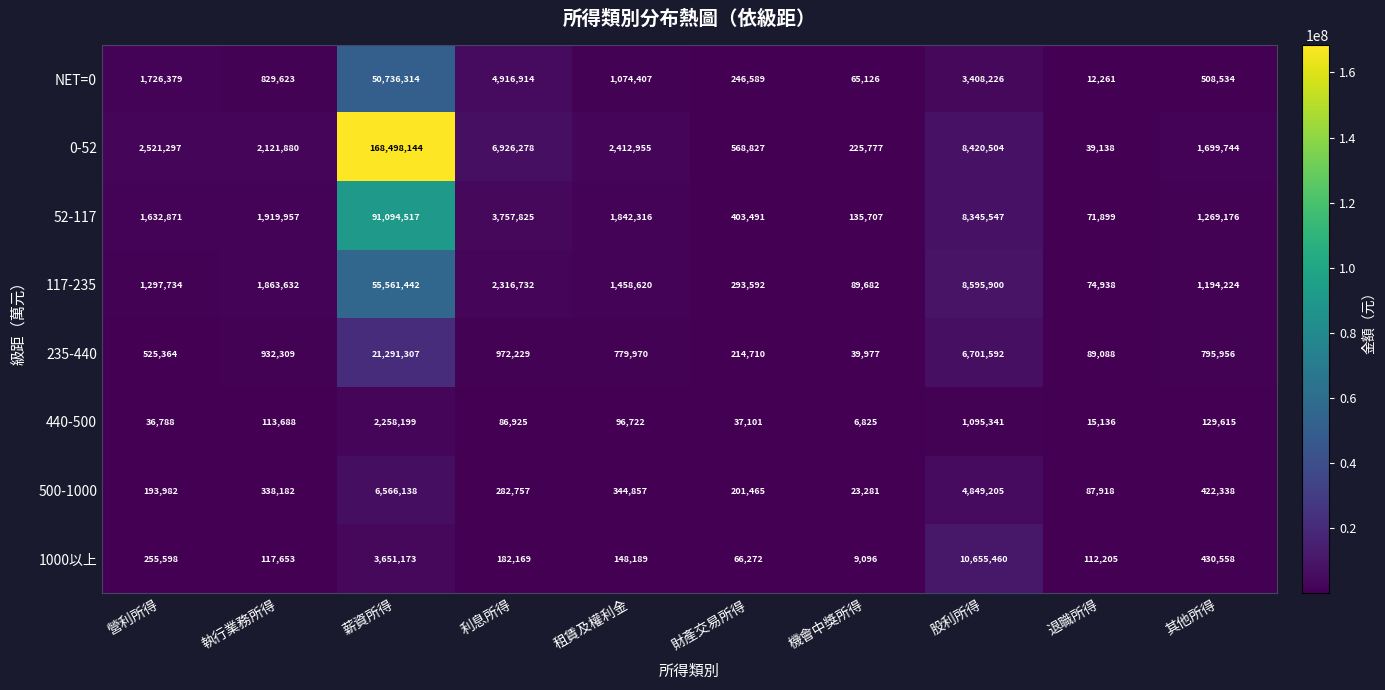

At 股利所得, list the series in order from smallest to largest.

440-500, NET=0, 500-1000, 235-440, 52-117, 0-52, 117-235, 1000以上